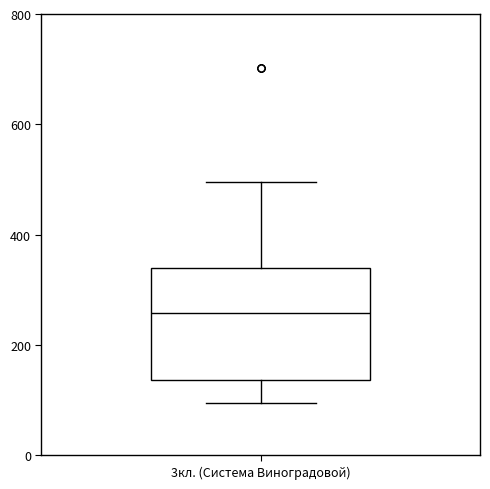

Read this box plot against the y-axis: the position of the median line, the range covered by the box, and the ends of both whiskers. The values are not printed on the chart, so give them approximately, as read against the axis.

median 260, box 140 to 340, whiskers 100 to 500